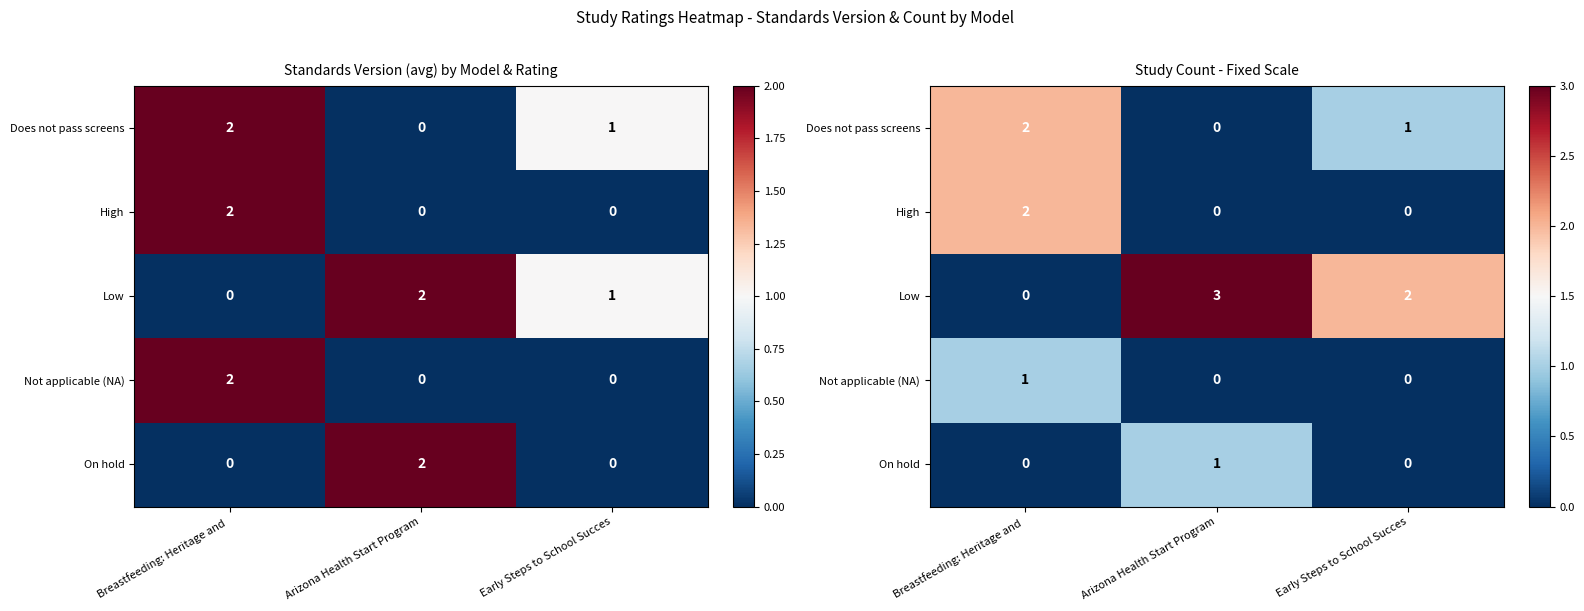

What is the spread (max minus min) of values at Arizona Health Start Program?

3